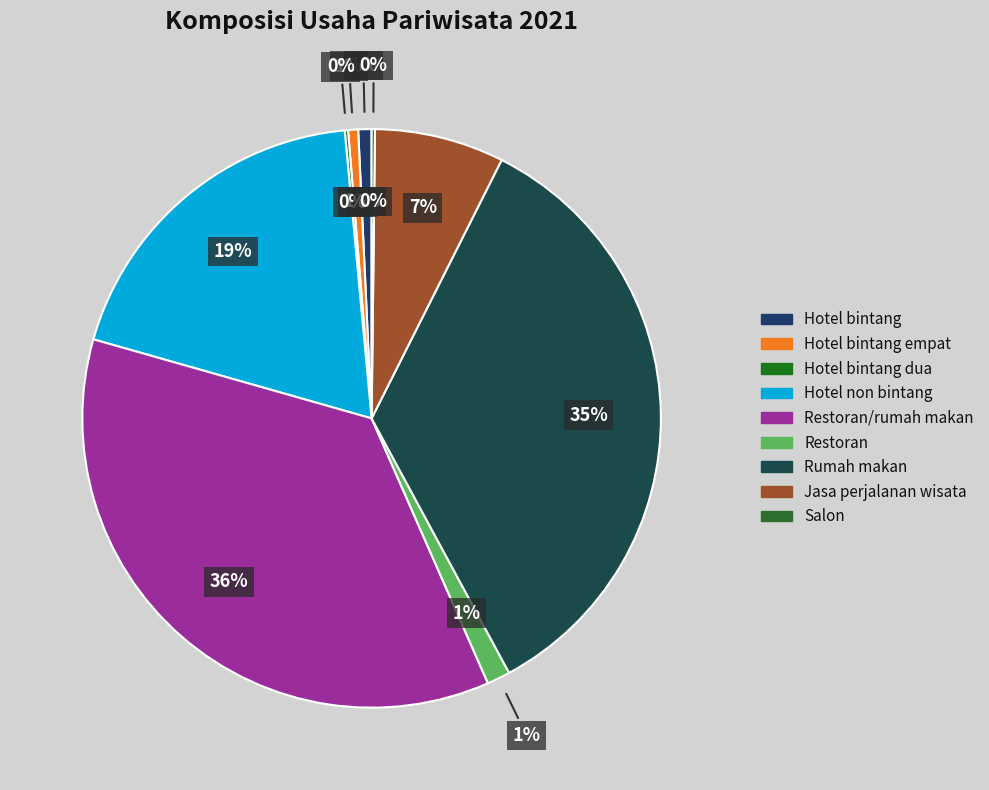

Does Hotel bintang empat account for over 50% of the chart?

No